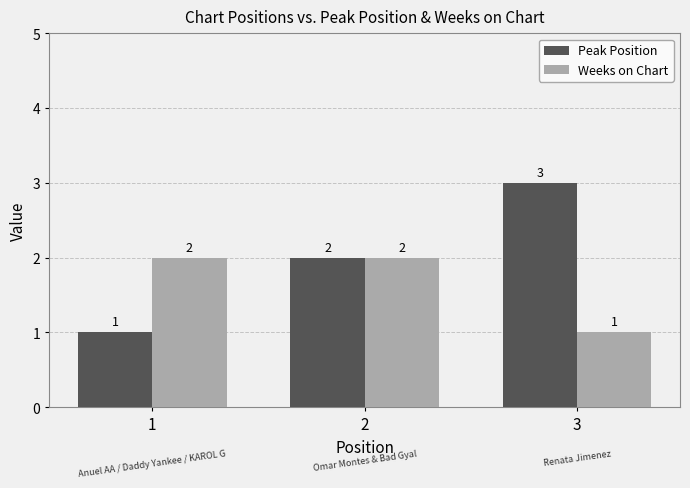

Rank the series by their maximum value, from lowest to highest.

Weeks on Chart, Peak Position